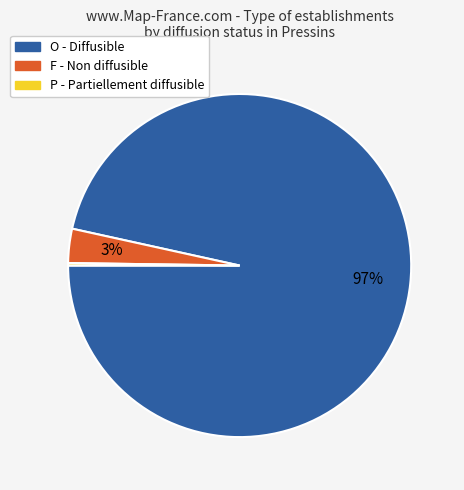

To the nearest percent, what portion does O - Diffusible represent?

97%